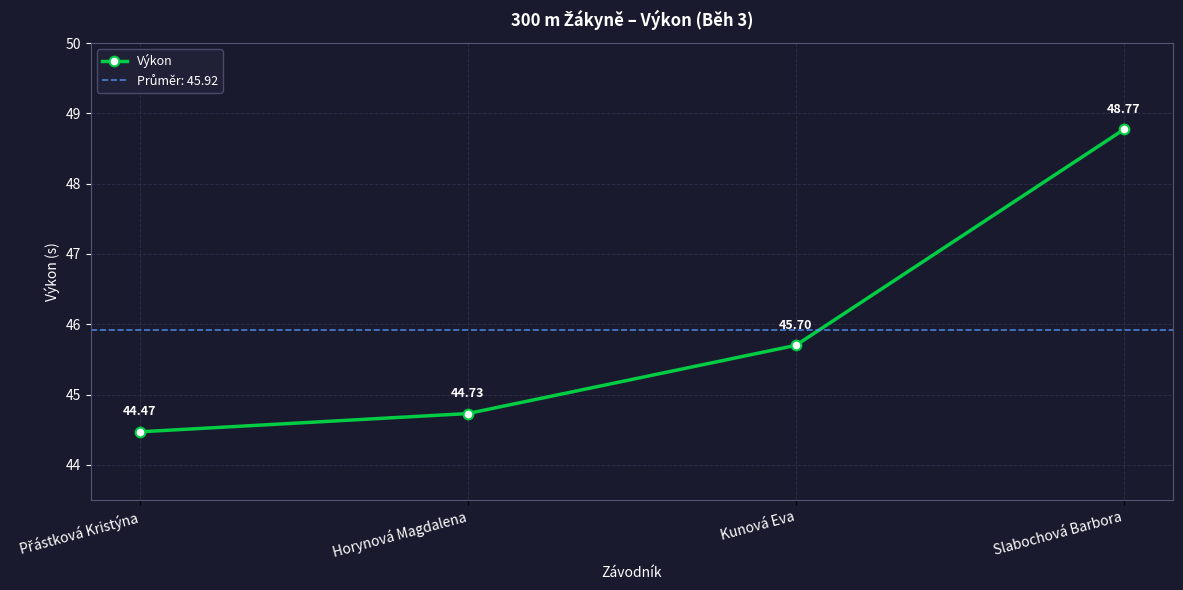

How many values are between 44 and 48?

3